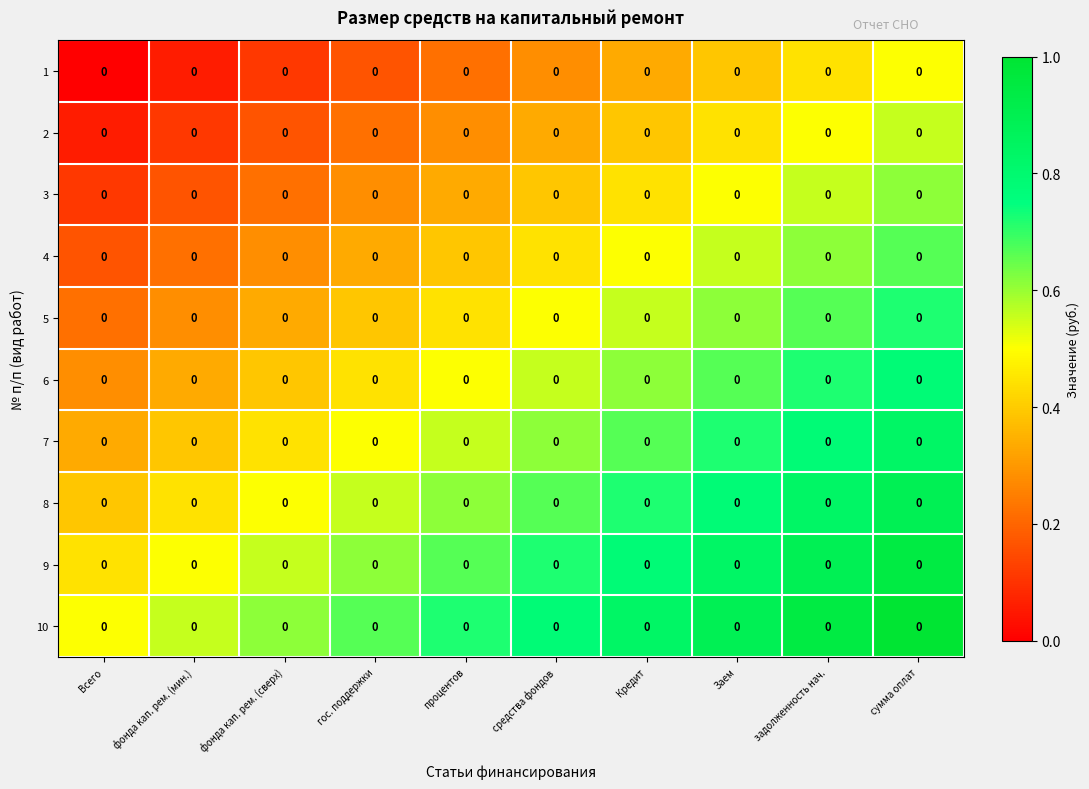

What is the sum of the 6 values at фонда кап. рем. (сверх) and задолженность нач.?

1.1